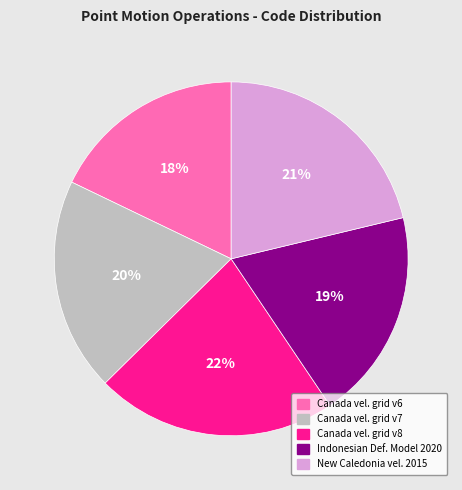

Is there a majority slice in this chart?

No